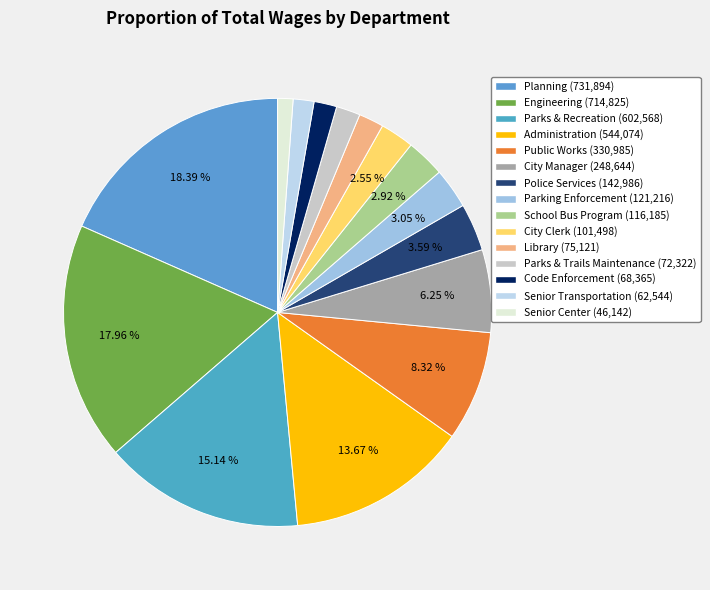

How many slices are in this pie chart?

15